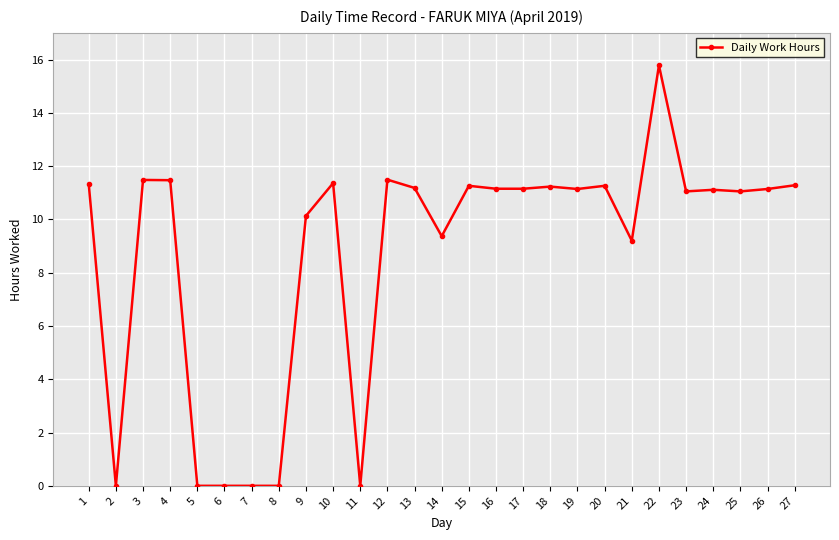

True or false: the data shows 11.5 at 3.

True